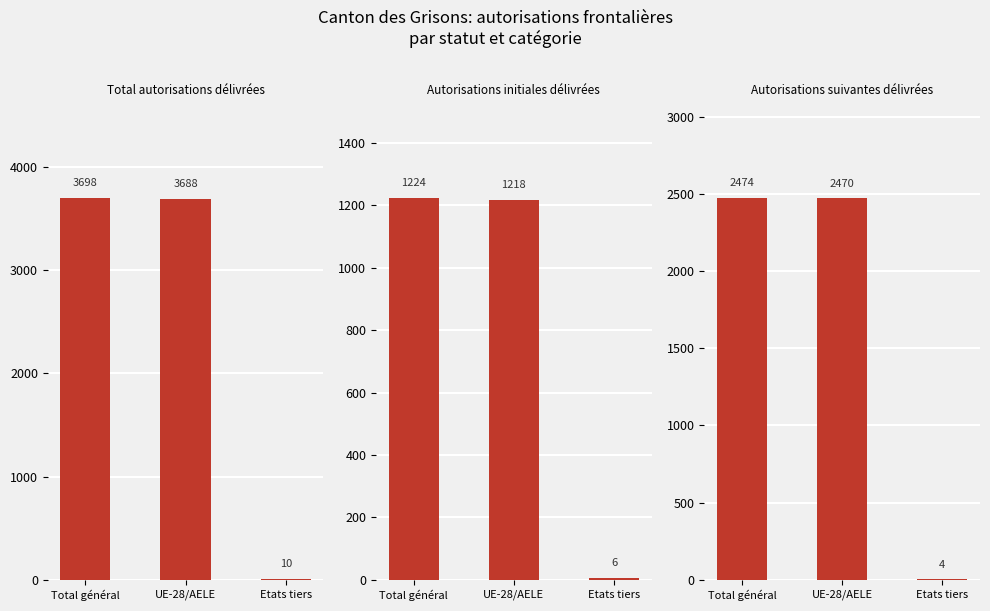

Reading left to right, list all the values displayed in this chart.

Total autorisations délivrées: 3698	3688	10
Autorisations initiales délivrées: 1224	1218	6
Autorisations suivantes délivrées: 2474	2470	4